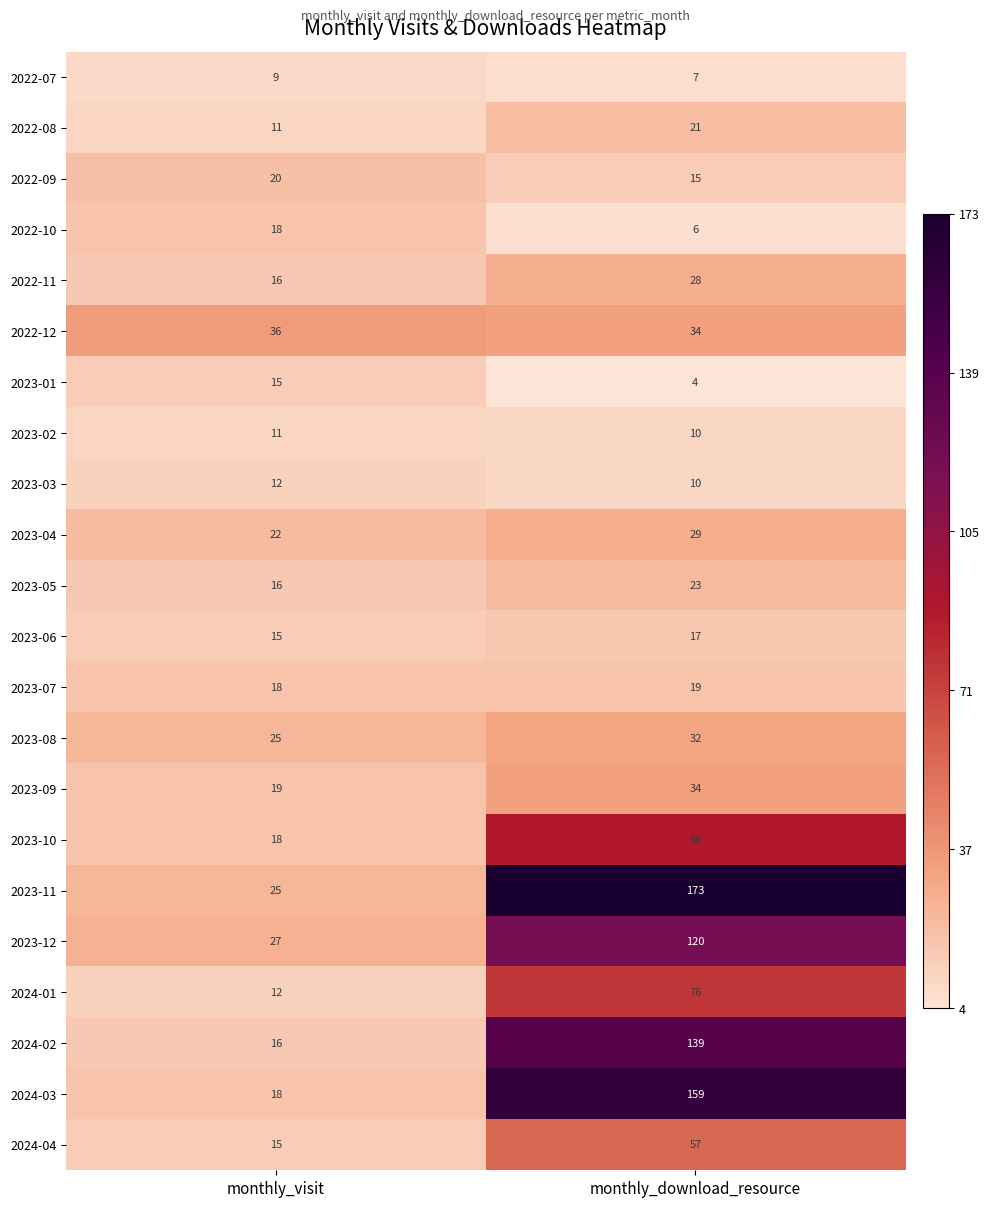

What is the average value of the 2022-12 series?

35